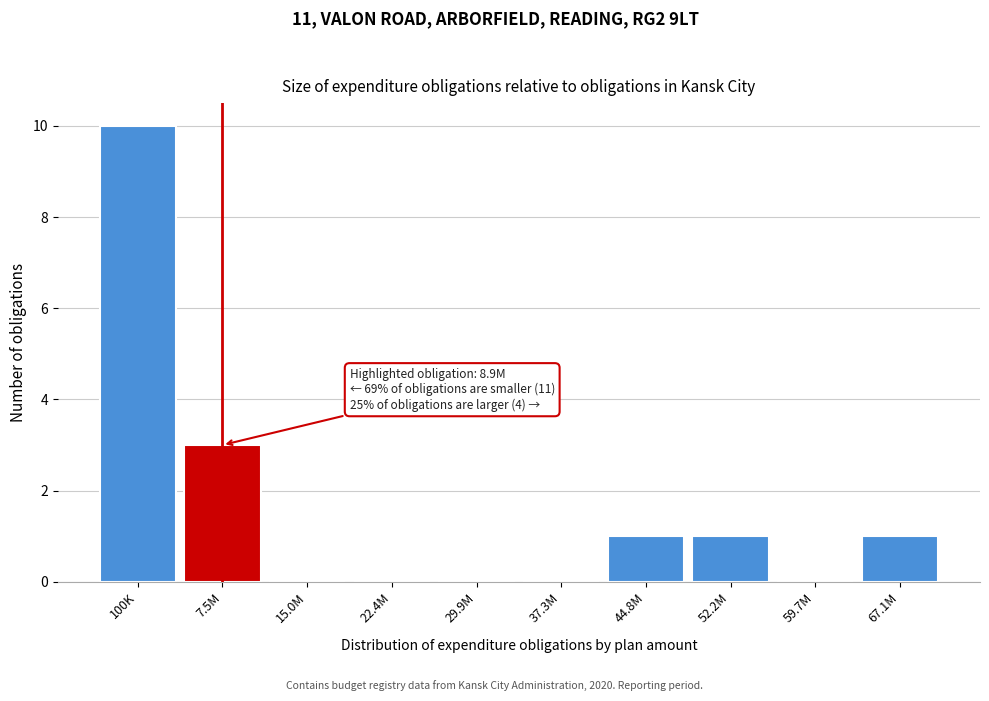

Reading right to left, what are all the values shown in this chart?

67.1M=1	59.7M=0	52.2M=1	44.8M=1	37.3M=0	29.9M=0	22.4M=0	15.0M=0	7.5M=3	100K=10